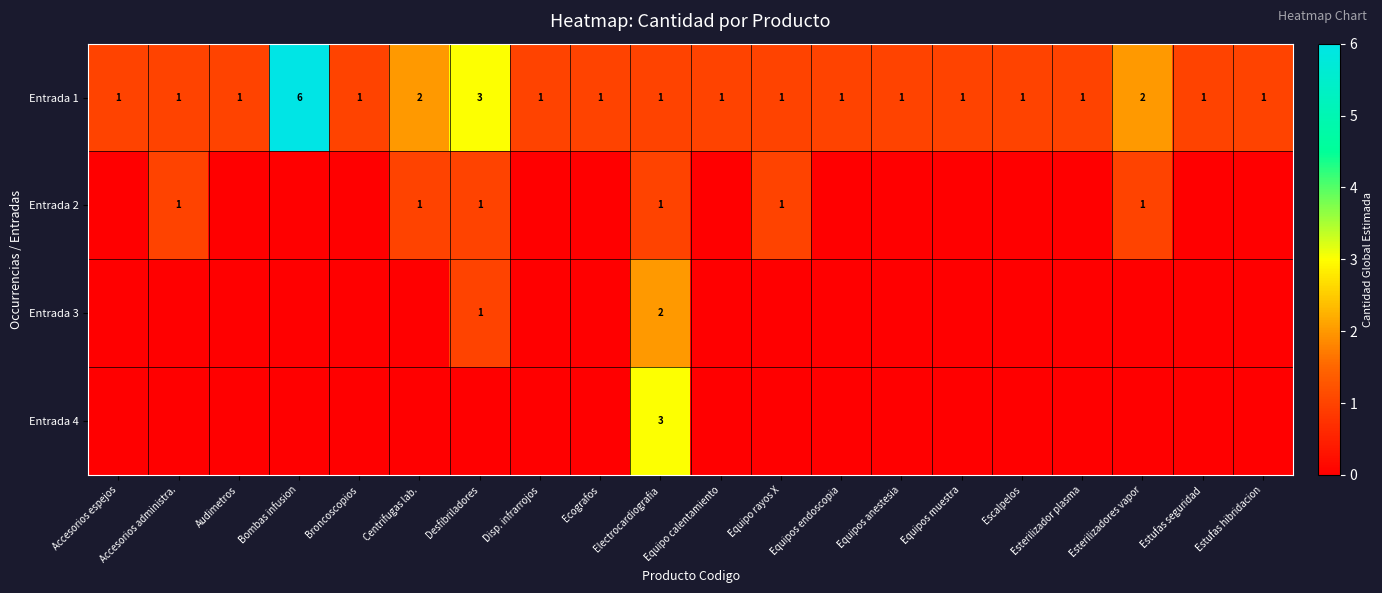

True or false: Entrada 1 has a value of 1 at Escalpelos.

True